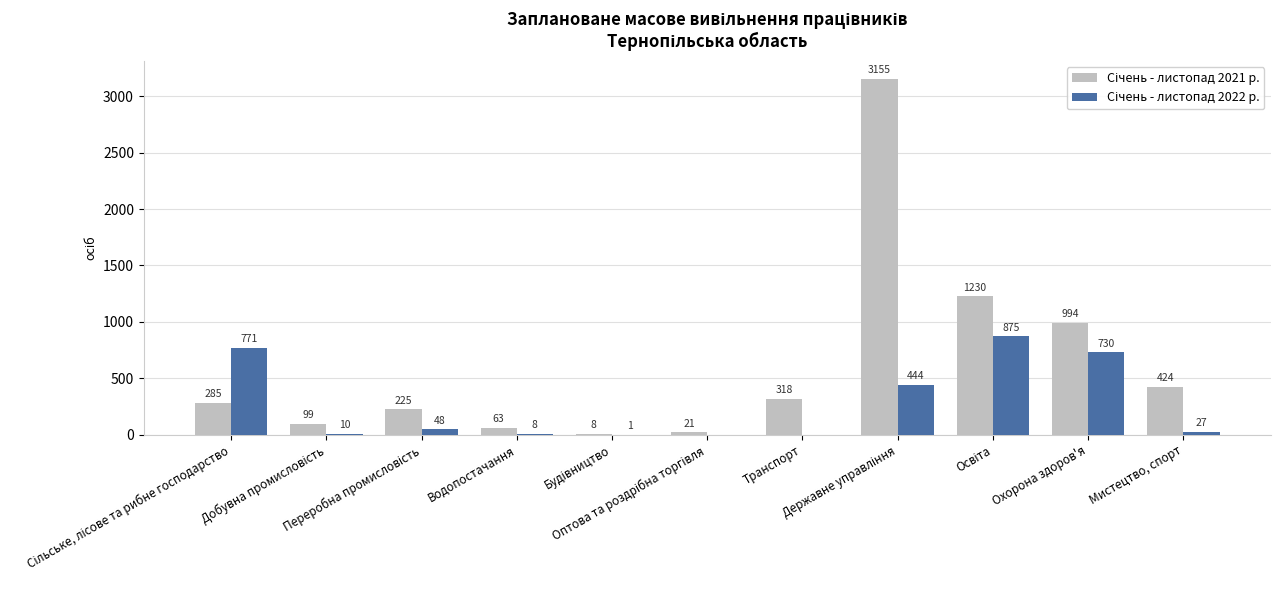

How many categories are shown in the chart?

11